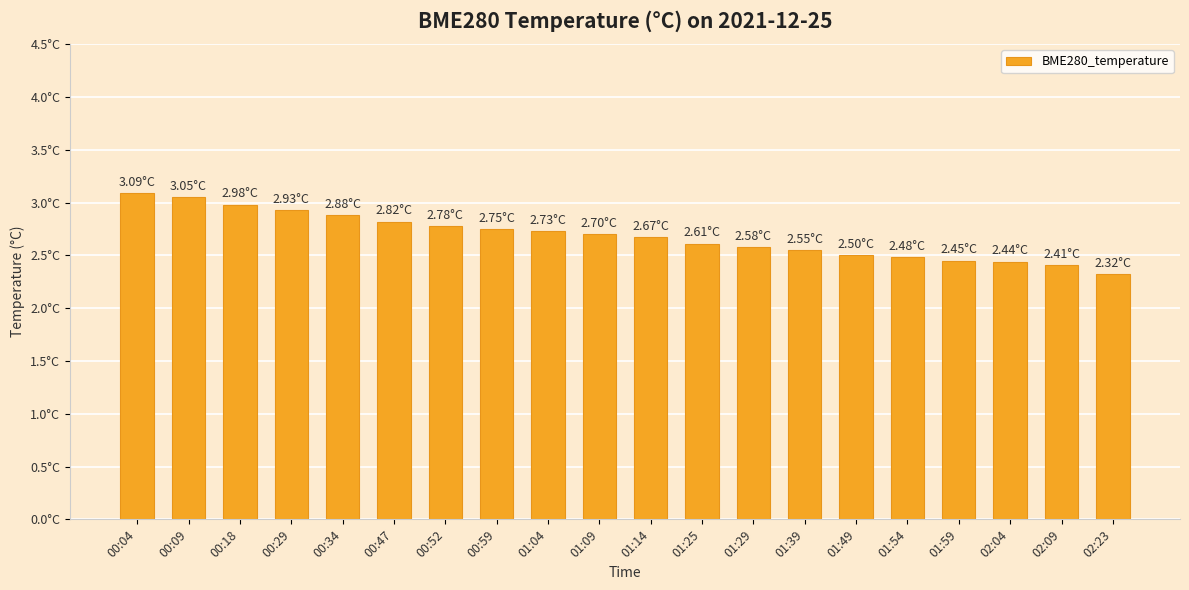

List the labels in order of value, largest first.

00:04, 00:09, 00:18, 00:29, 00:34, 00:47, 00:52, 00:59, 01:04, 01:09, 01:14, 01:25, 01:29, 01:39, 01:49, 01:54, 01:59, 02:04, 02:09, 02:23